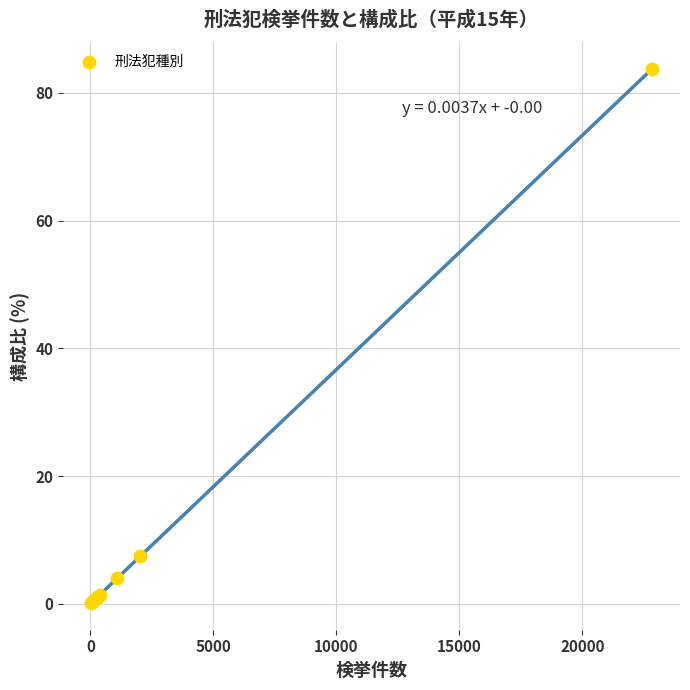

What Y value in the scatter plot is closest to 41?

7.4